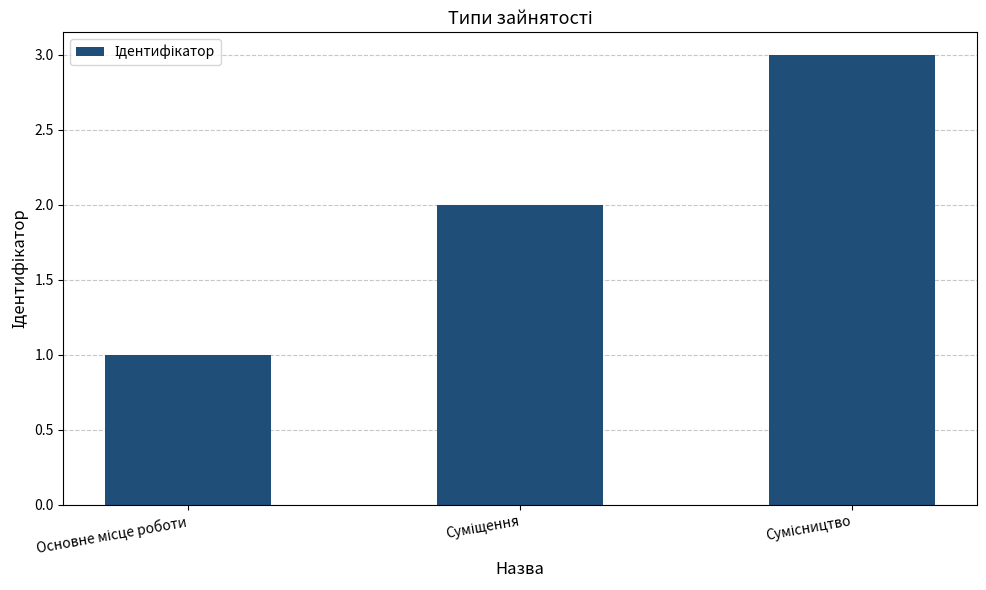

What is the greatest value displayed?

3